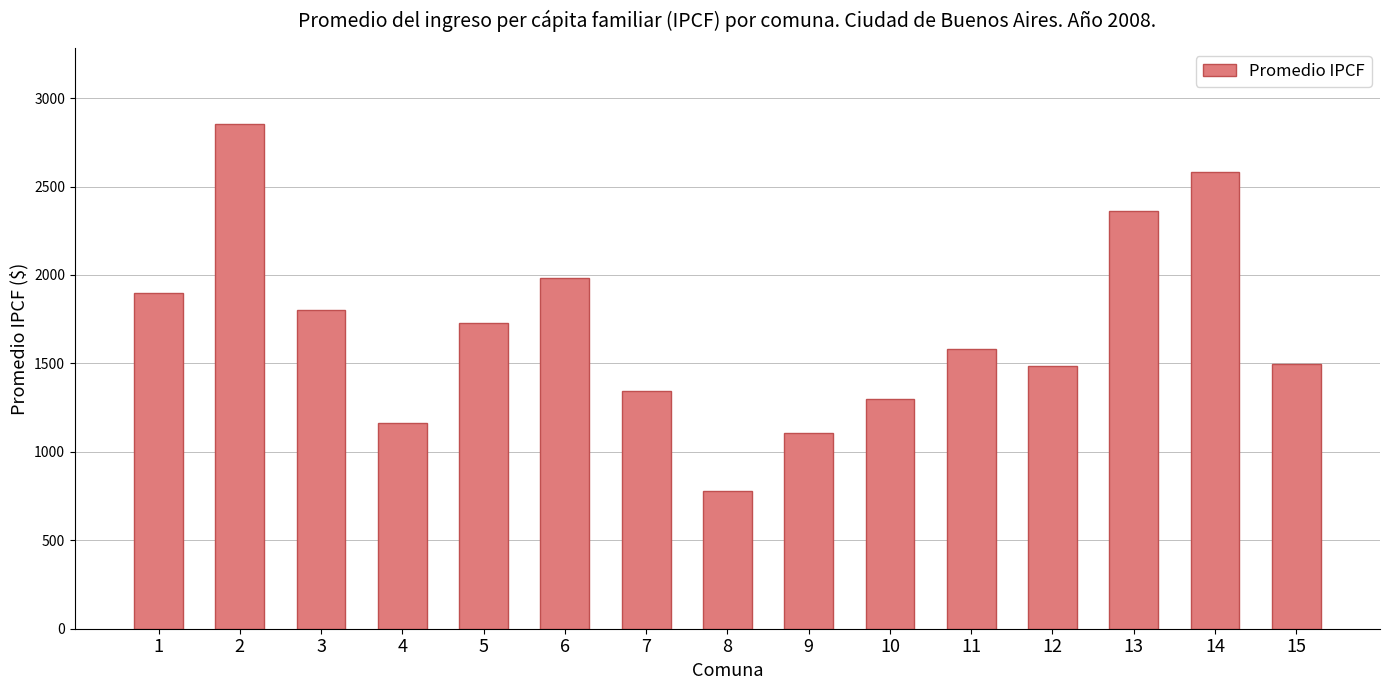

What is the average value?

1697.7